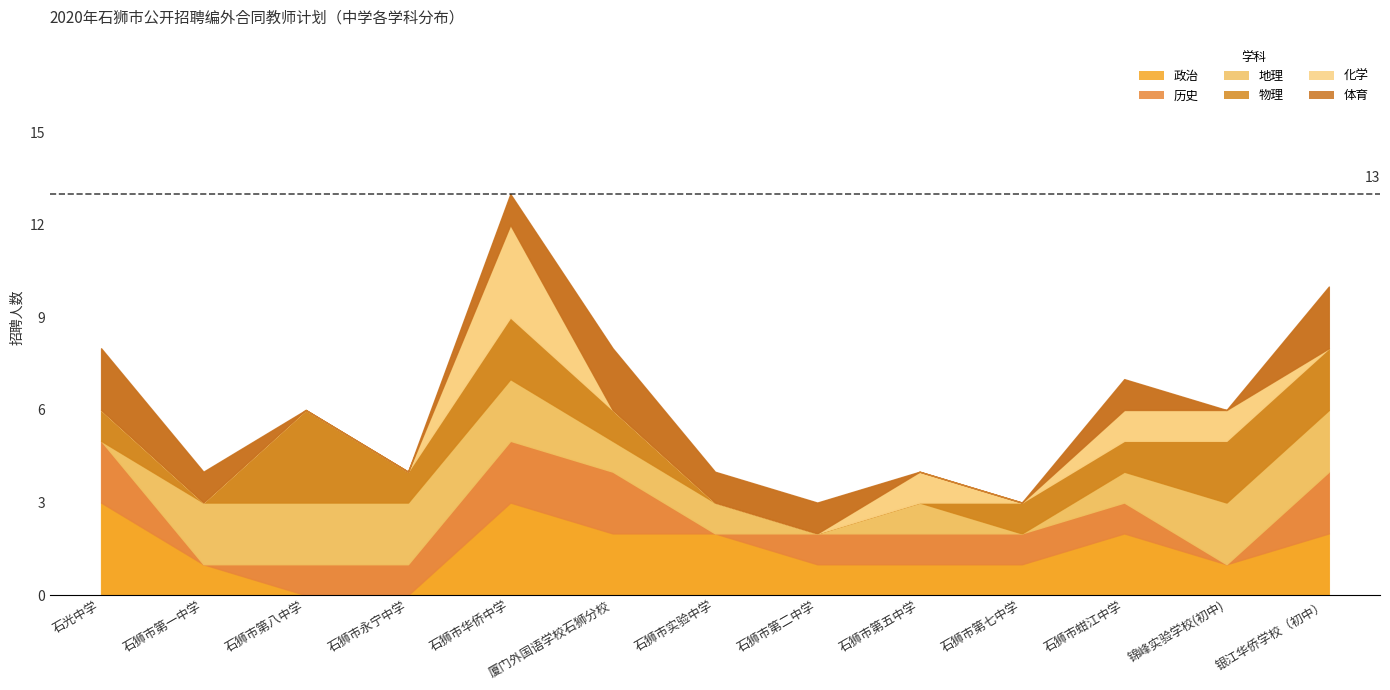

Reading left to right, what are all the values shown in this chart?

政治: 石光中学=3	石狮市第一中学=1	石狮市第八中学=0	石狮市永宁中学=0	石狮市华侨中学=3	厦门外国语学校石狮分校=2	石狮市实验中学=2	石狮市第二中学=1	石狮市第五中学=1	石狮市第七中学=1	石狮市蚶江中学=2	锦峰实验学校(初中)=1	银江华侨学校（初中）=2
历史: 石光中学=2	石狮市第一中学=0	石狮市第八中学=1	石狮市永宁中学=1	石狮市华侨中学=2	厦门外国语学校石狮分校=2	石狮市实验中学=0	石狮市第二中学=1	石狮市第五中学=1	石狮市第七中学=1	石狮市蚶江中学=1	锦峰实验学校(初中)=0	银江华侨学校（初中）=2
地理: 石光中学=0	石狮市第一中学=2	石狮市第八中学=2	石狮市永宁中学=2	石狮市华侨中学=2	厦门外国语学校石狮分校=1	石狮市实验中学=1	石狮市第二中学=0	石狮市第五中学=1	石狮市第七中学=0	石狮市蚶江中学=1	锦峰实验学校(初中)=2	银江华侨学校（初中）=2
物理: 石光中学=1	石狮市第一中学=0	石狮市第八中学=3	石狮市永宁中学=1	石狮市华侨中学=2	厦门外国语学校石狮分校=1	石狮市实验中学=0	石狮市第二中学=0	石狮市第五中学=0	石狮市第七中学=1	石狮市蚶江中学=1	锦峰实验学校(初中)=2	银江华侨学校（初中）=2
化学: 石光中学=0	石狮市第一中学=0	石狮市第八中学=0	石狮市永宁中学=0	石狮市华侨中学=3	厦门外国语学校石狮分校=0	石狮市实验中学=0	石狮市第二中学=0	石狮市第五中学=1	石狮市第七中学=0	石狮市蚶江中学=1	锦峰实验学校(初中)=1	银江华侨学校（初中）=0
体育: 石光中学=2	石狮市第一中学=1	石狮市第八中学=0	石狮市永宁中学=0	石狮市华侨中学=1	厦门外国语学校石狮分校=2	石狮市实验中学=1	石狮市第二中学=1	石狮市第五中学=0	石狮市第七中学=0	石狮市蚶江中学=1	锦峰实验学校(初中)=0	银江华侨学校（初中）=2